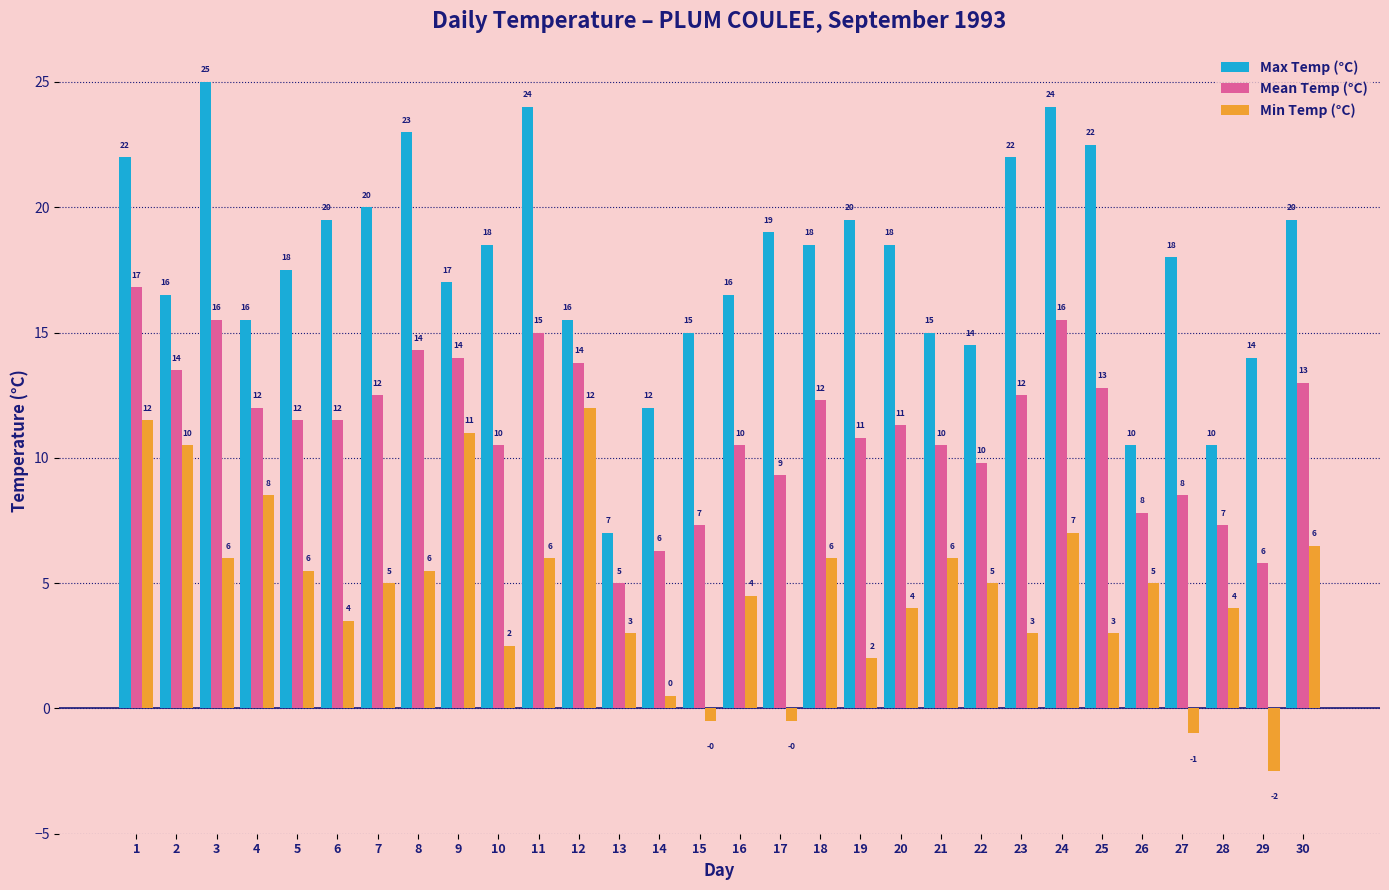

What is the lowest value of the Max Temp (°C) series?

7.0